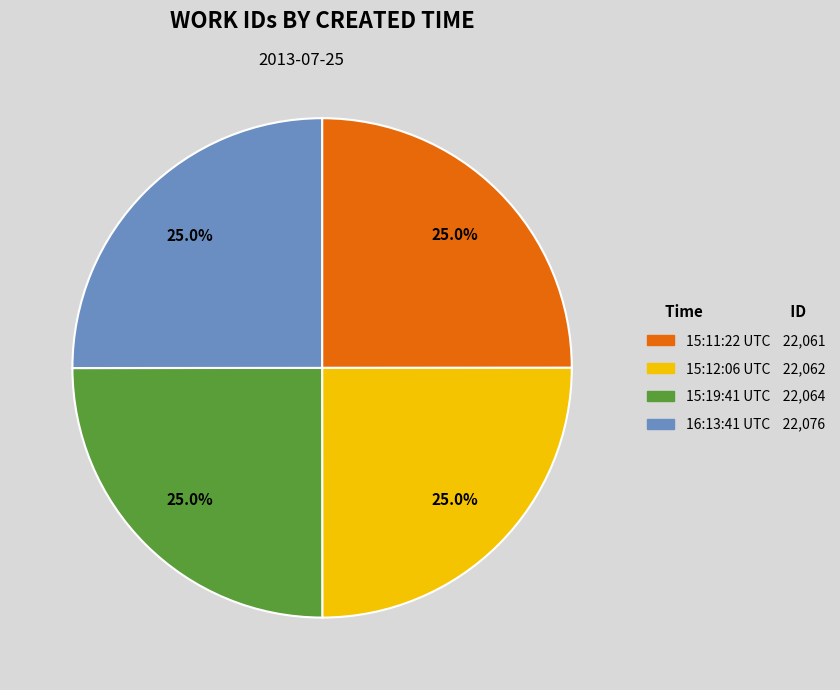

Is there any slice that represents more than half of the pie?

No